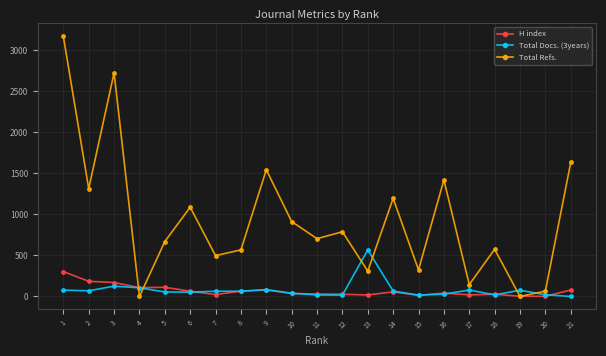

List the series in order of their peak value, highest first.

Total Refs., Total Docs. (3years), H index